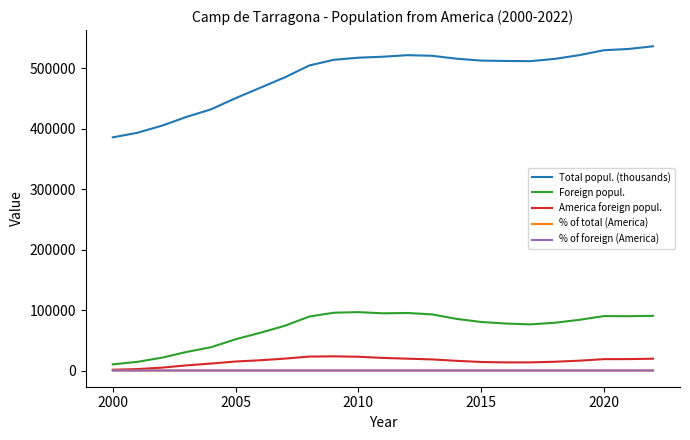

What is the difference between the maximum and minimum values in the Foreign popul. series?

86332.0